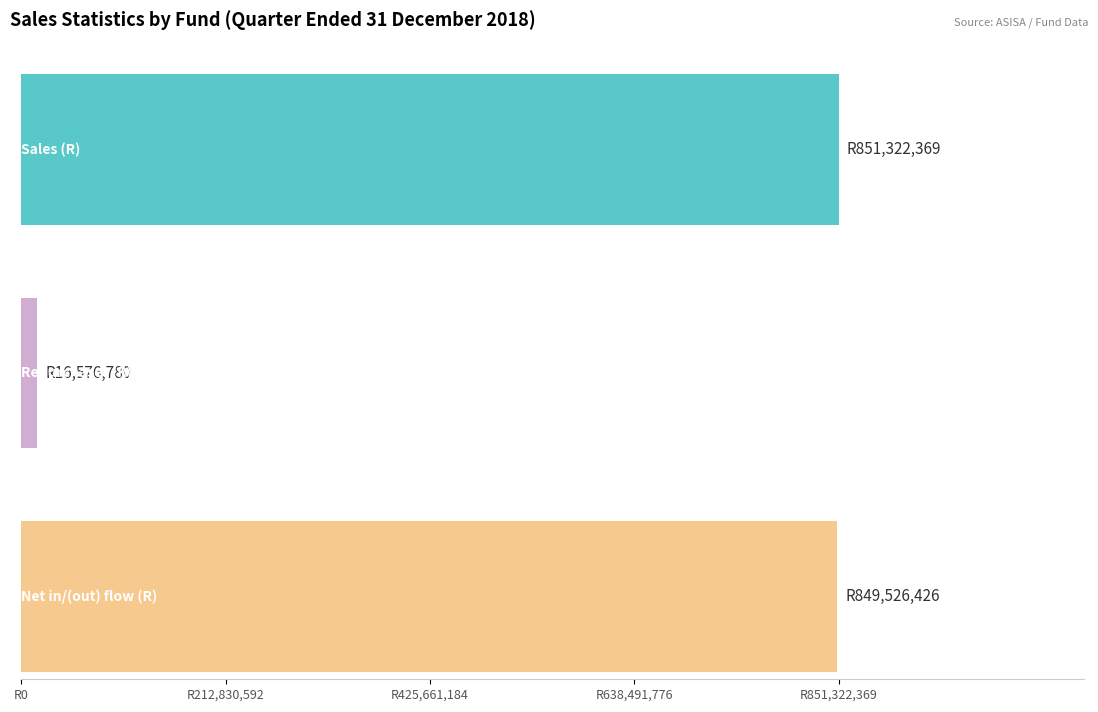

Are the bars grouped side by side (vs. stacked)?

Yes